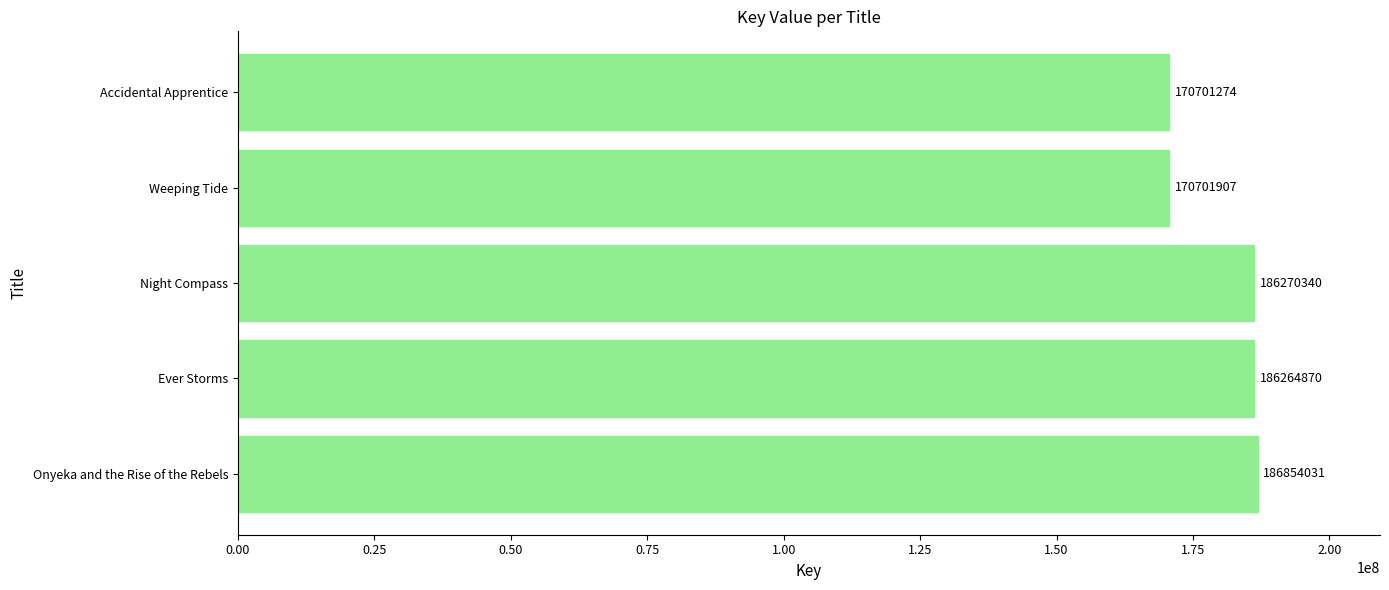

Read the value at Accidental Apprentice, to the nearest 50.

170701250